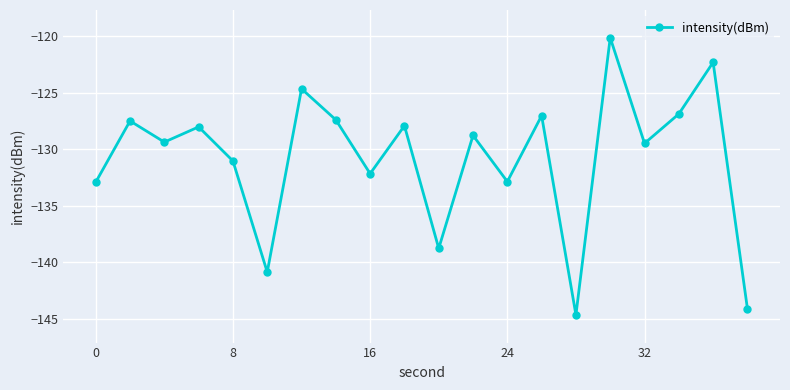

What is the difference between the second highest and minimum values?

22.3